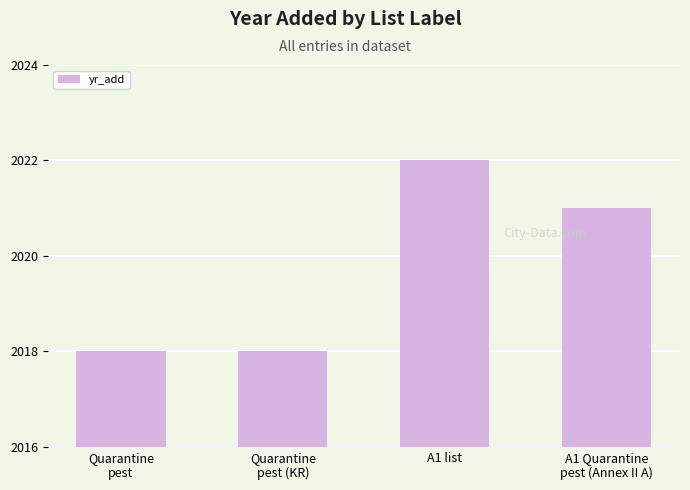

What is the sum of the values at A1 list and Quarantine
pest (KR)?

4040